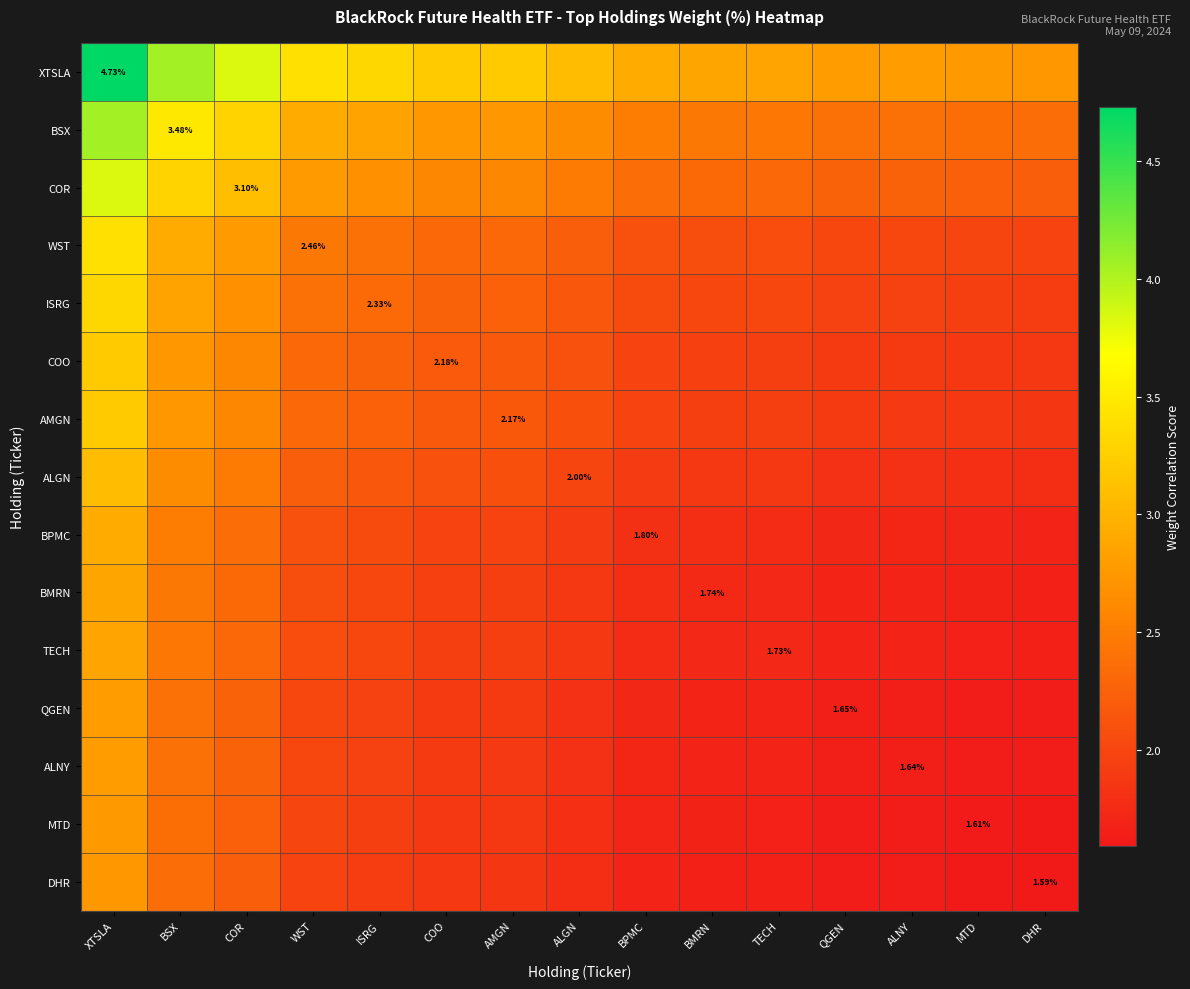

True or false: WST has a value of 0.6 at QGEN.

False